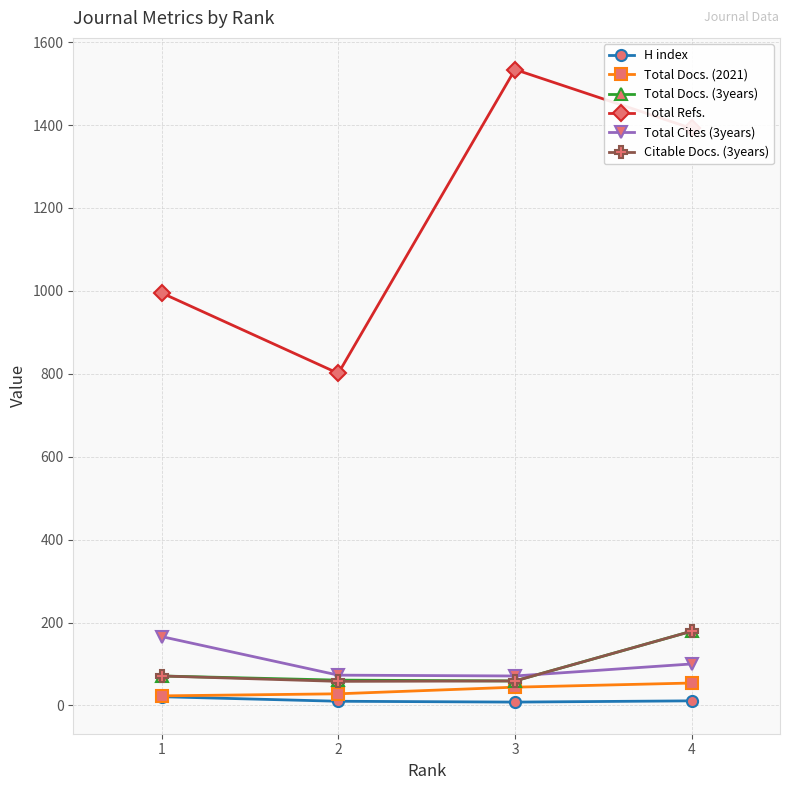

What is the sum of all Total Refs. values?

4722